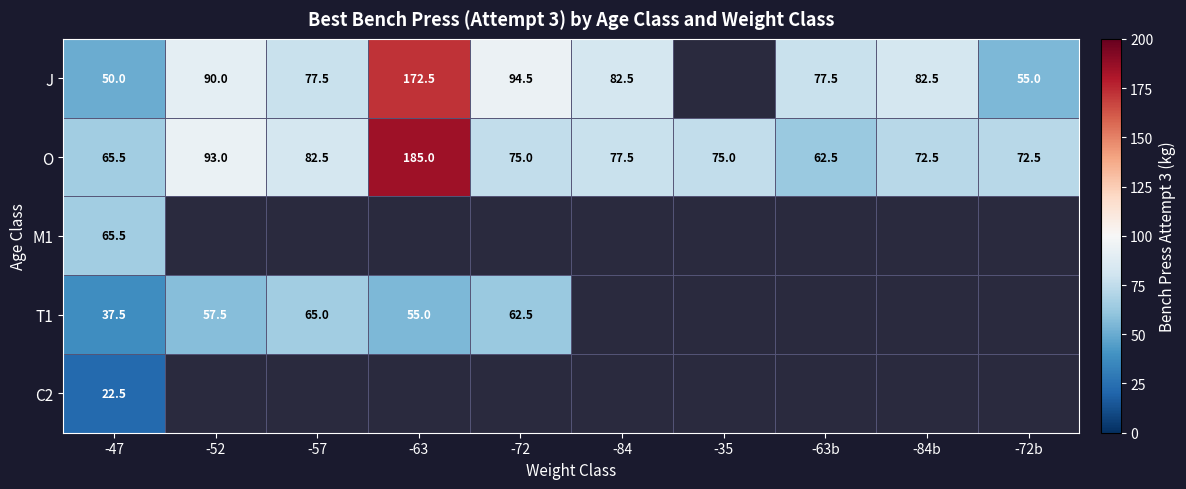

The J series shows 49.0 at -84. True or false?

False